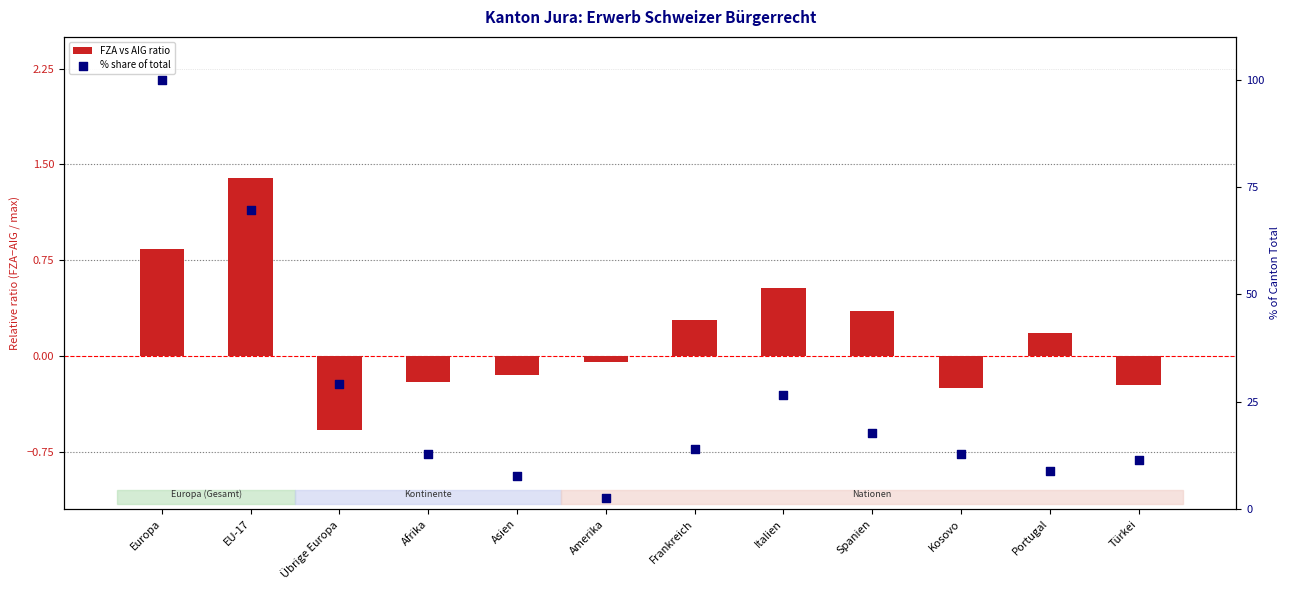

Which series has the largest total across all categories?

% share of total